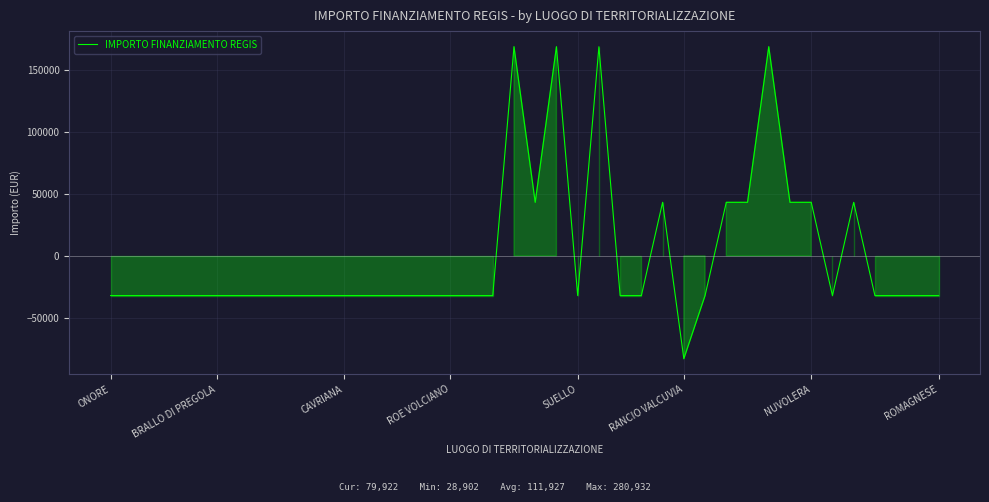

What is the difference between the maximum and minimum values?

252030.0